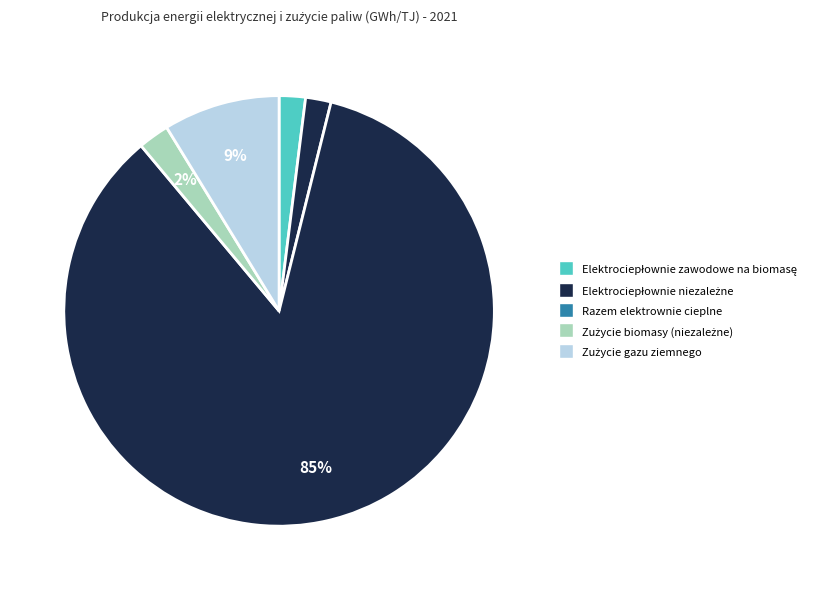

To the nearest percent, what is the difference between the largest and smallest slice percentages?

83%